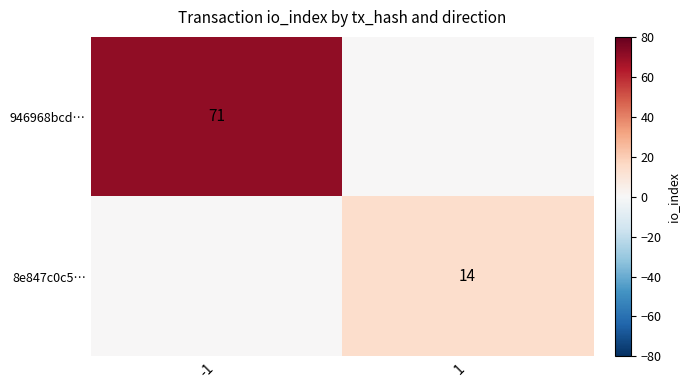

True or false: 8e847c0c5… has a value of 24 at 1.

False